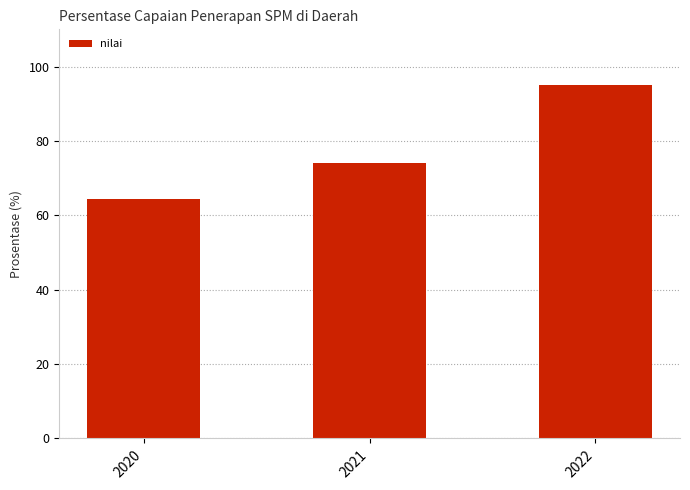

What is the value of the 1st bar from the left?

64.4